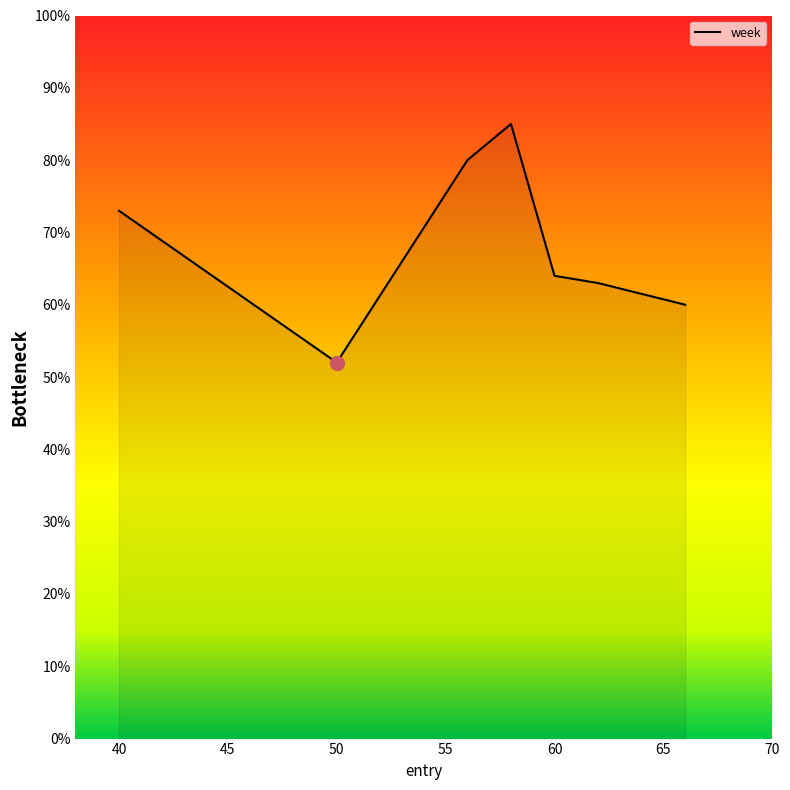

What is the greatest value displayed?

85